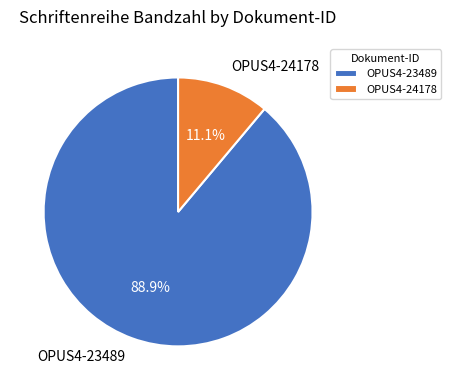

What is the smallest slice in the pie chart?

OPUS4-24178